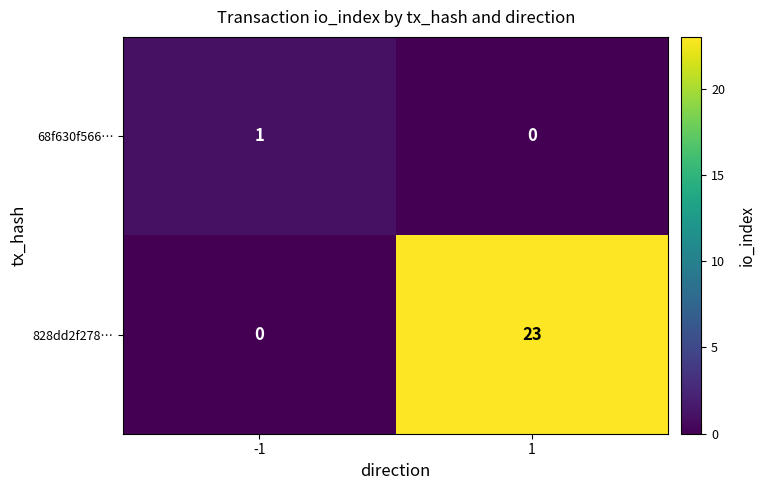

What is the difference between the maximum and minimum values in the 828dd2f278… series?

23